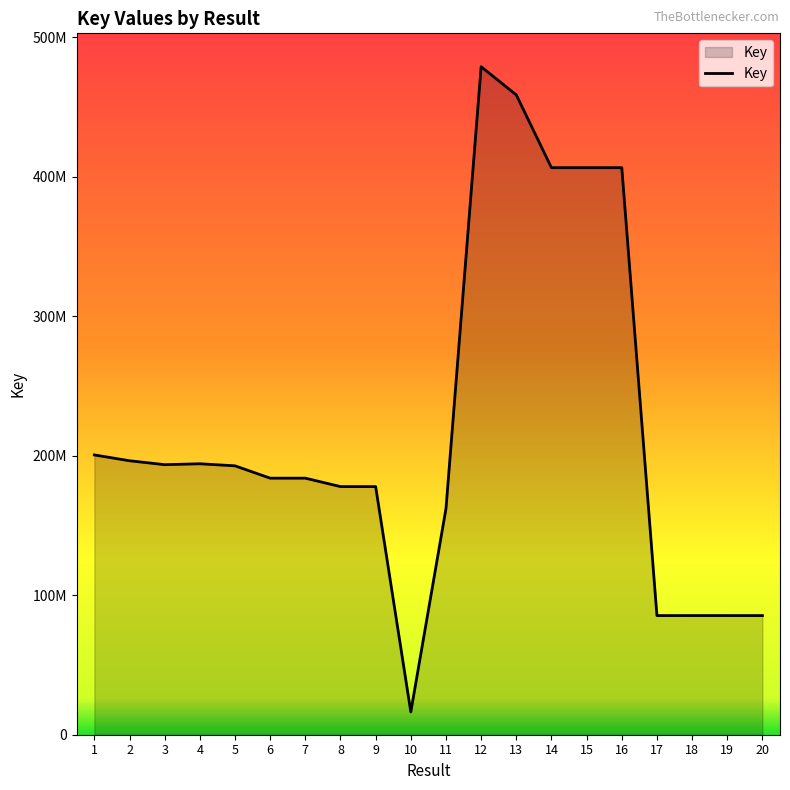

Does the chart have visible grid lines?

No